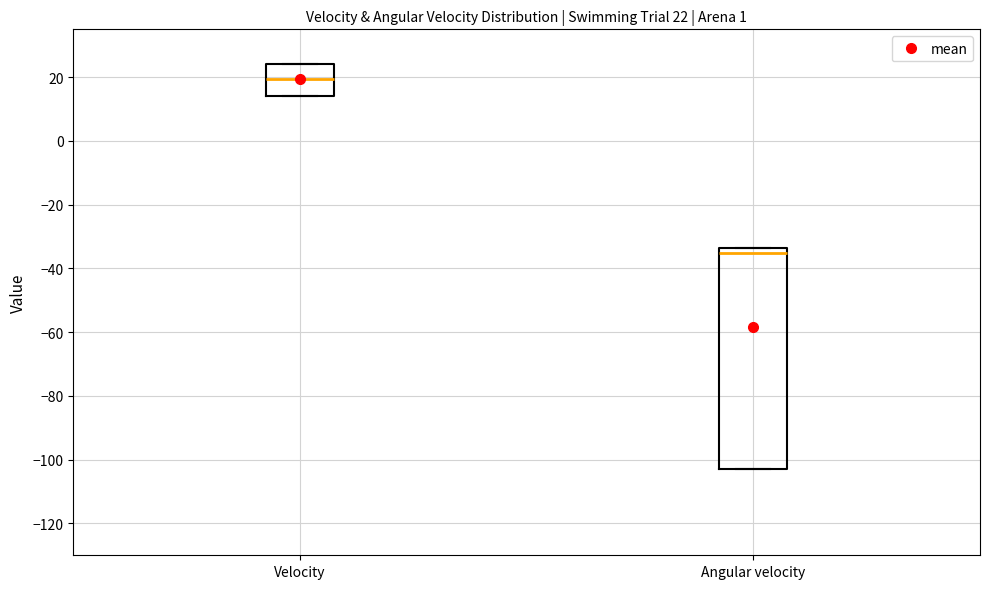

Which box has the lowest median line?

Angular velocity